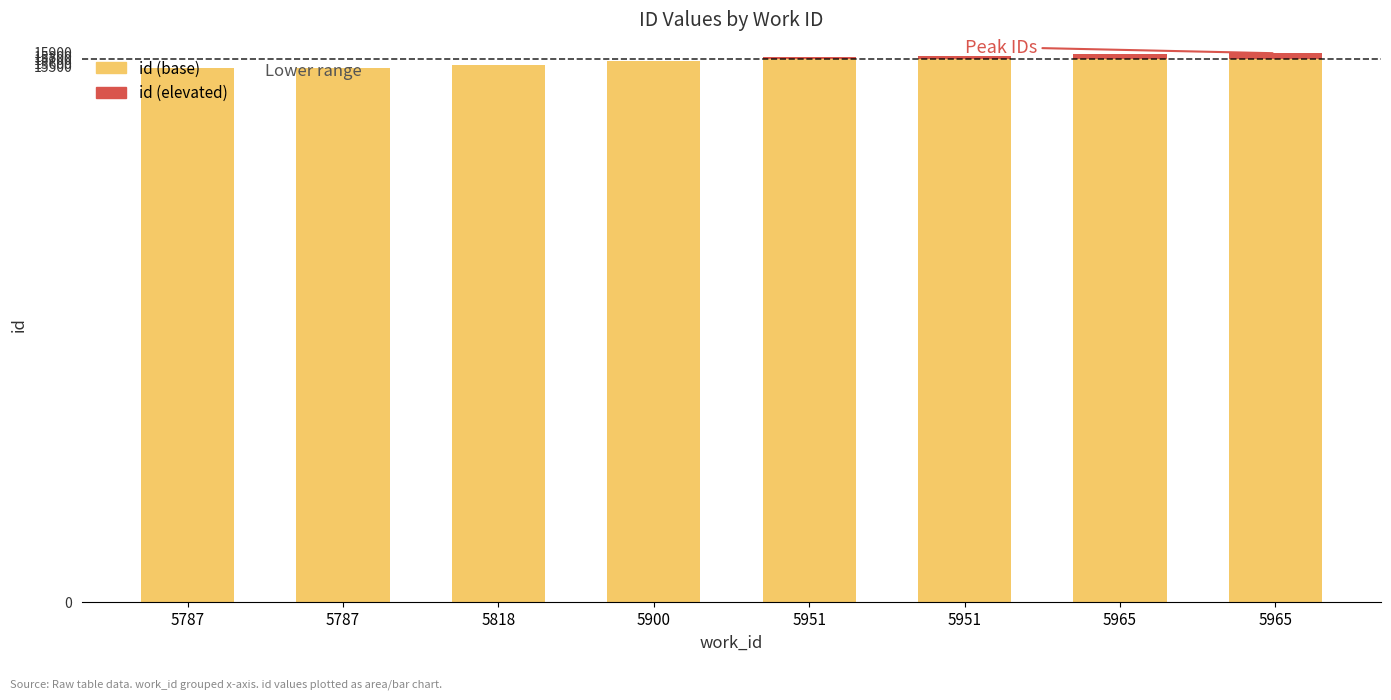

Are the bars grouped side by side (vs. stacked)?

No